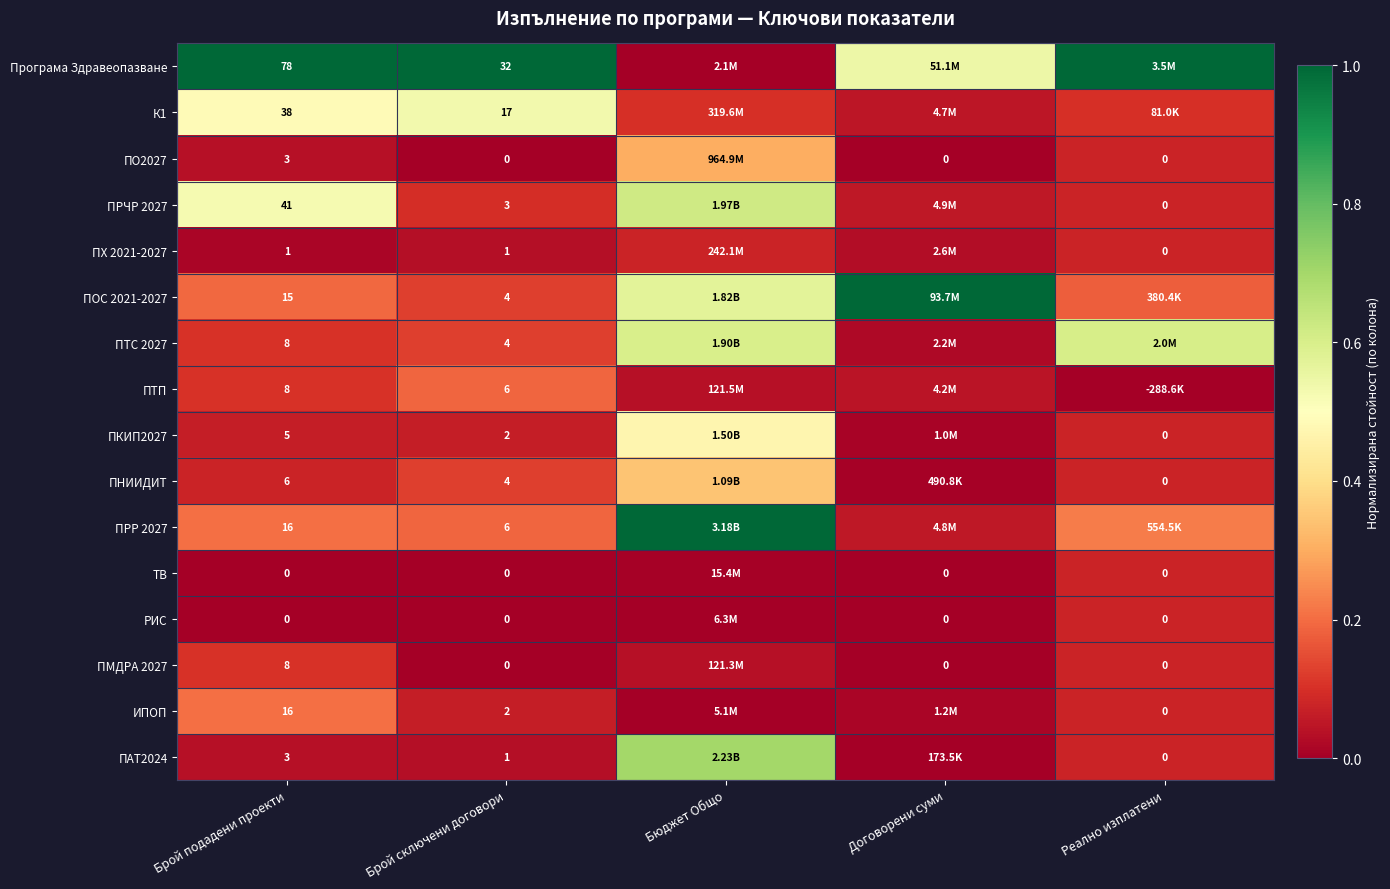

Which series changed the most between Брой подадени проекти and Брой сключени договори?

Програма Здравеопазване